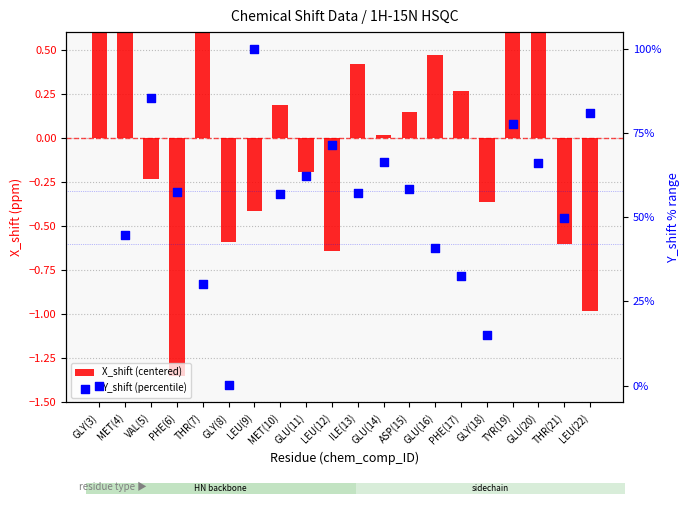

Which series reaches the maximum Y coordinate?

Y_shift (percentile)